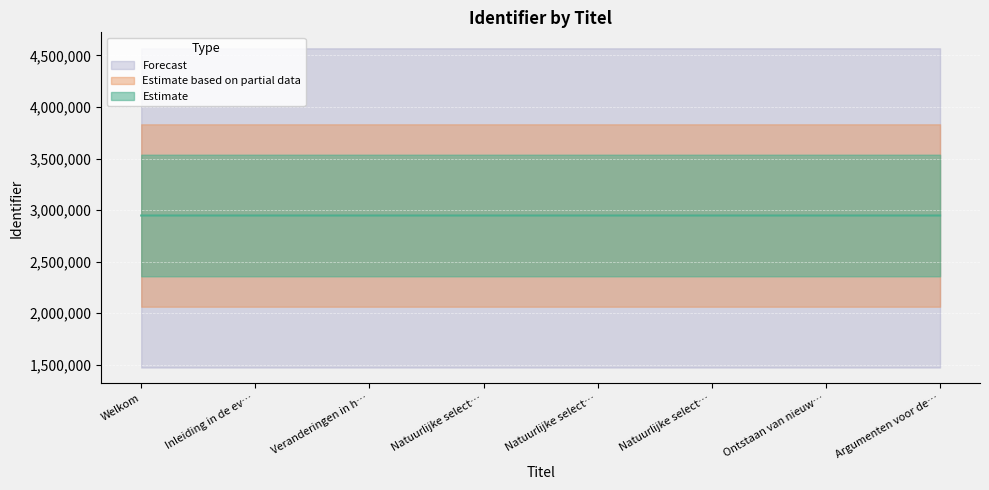

The value at Inleiding in de ev… is 1987759. True or false?

False